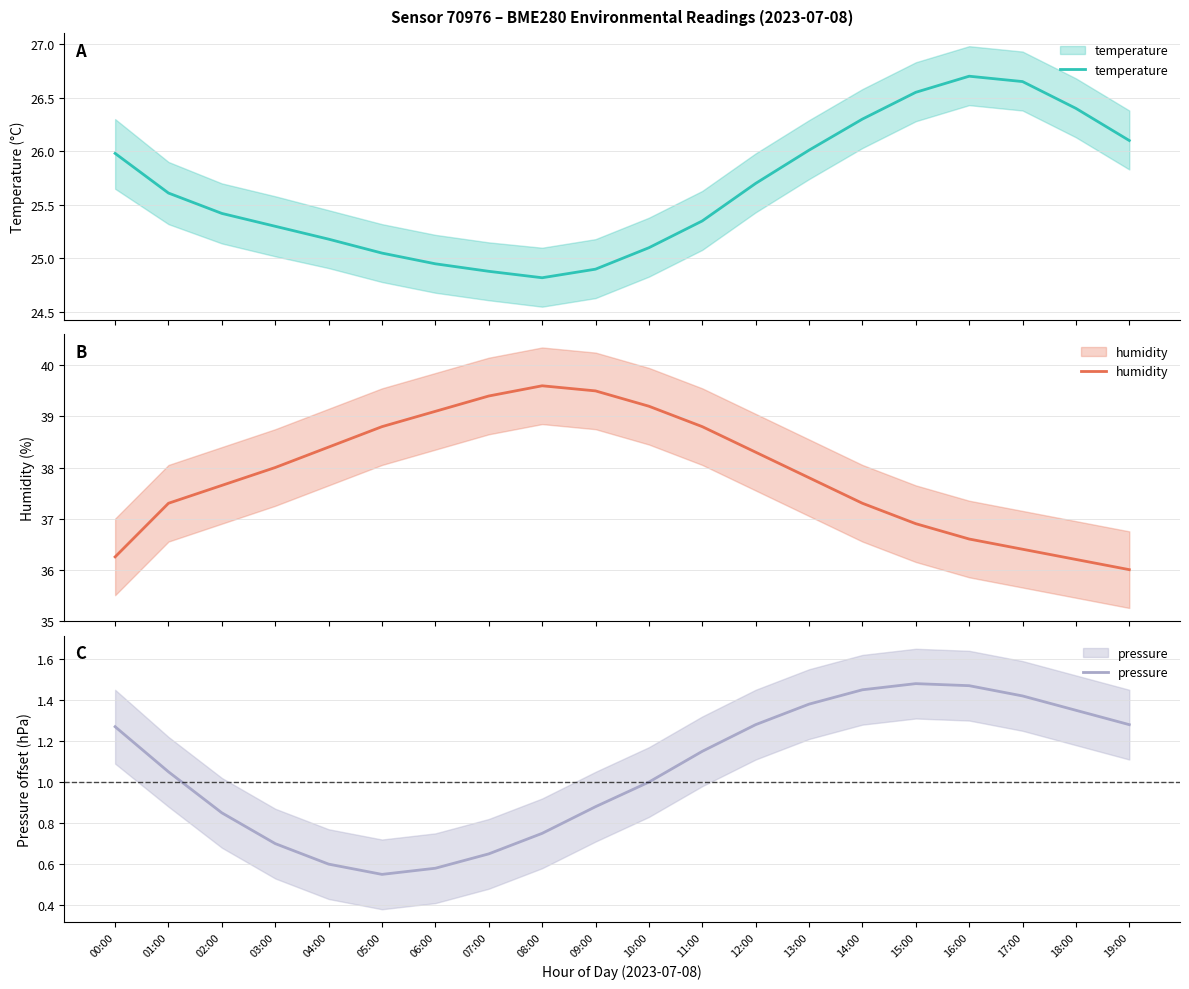

What is the value of the pressure point at the 1st from the left?

1.3